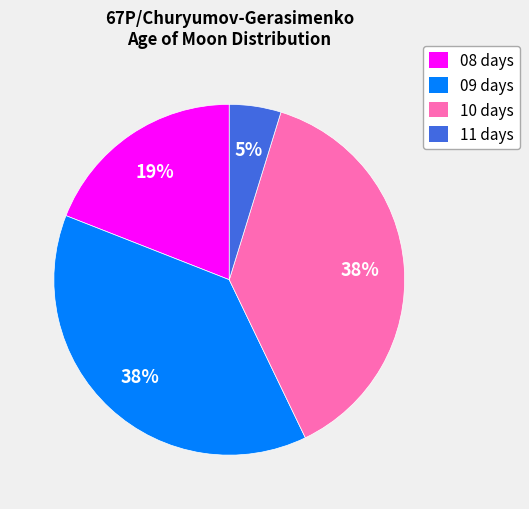

What is the smallest slice in the pie chart?

11 days